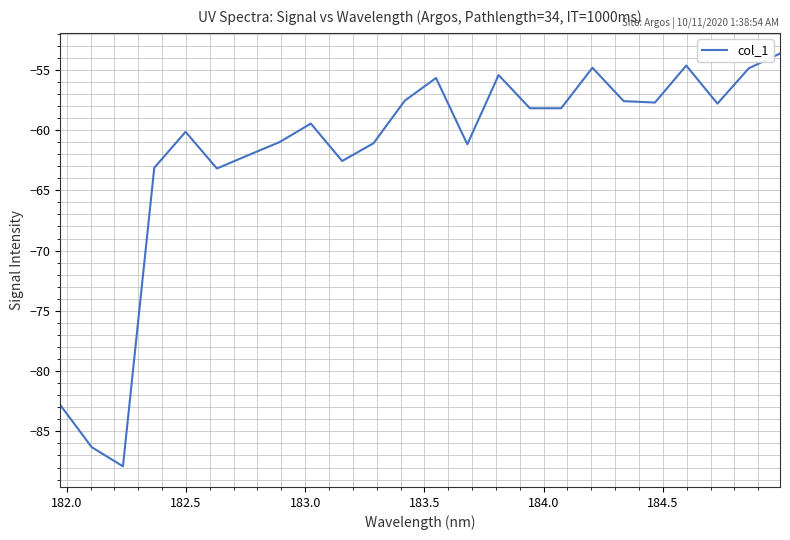

How many values exceed -58?

10